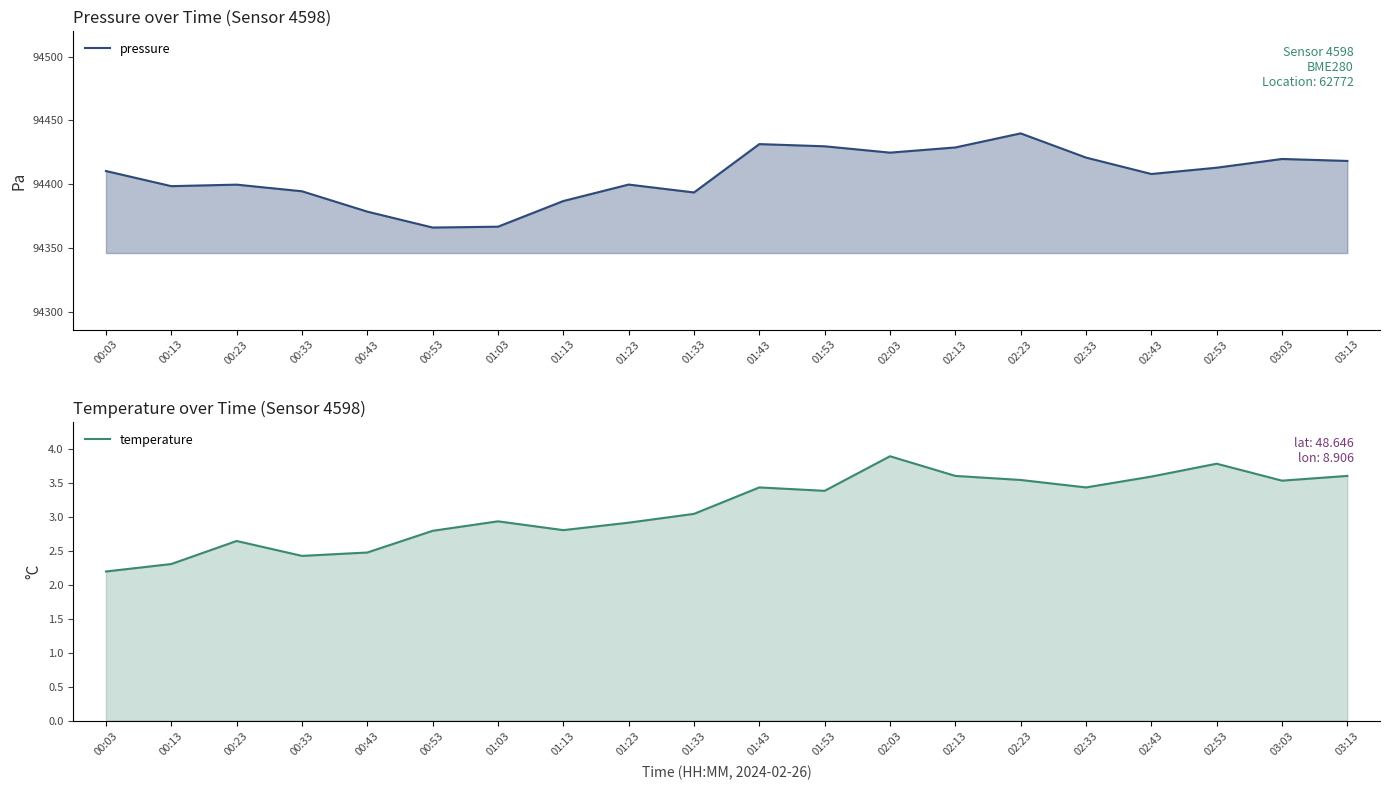

Reading left to right, extract all data points from this chart.

pressure: 00:03=94410.3	00:13=94398.5	00:23=94399.7	00:33=94394.5	00:43=94378.5	00:53=94366.0	01:03=94366.7	01:13=94386.8	01:23=94399.7	01:33=94393.5	01:43=94431.4	01:53=94429.7	02:03=94424.8	02:13=94428.8	02:23=94439.8	02:33=94420.9	02:43=94408.0	02:53=94412.9	03:03=94419.8	03:13=94418.2
temperature: 00:03=2.2	00:13=2.3	00:23=2.6	00:33=2.4	00:43=2.5	00:53=2.8	01:03=2.9	01:13=2.8	01:23=2.9	01:33=3.0	01:43=3.4	01:53=3.4	02:03=3.9	02:13=3.6	02:23=3.5	02:33=3.4	02:43=3.6	02:53=3.8	03:03=3.5	03:13=3.6